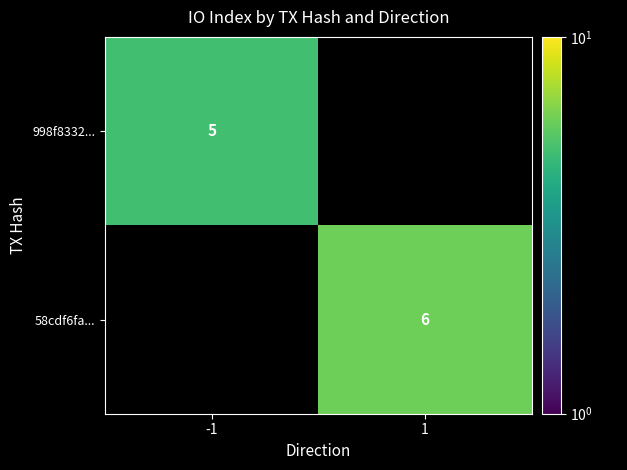

The 998f8332... series shows 5 at -1. True or false?

True